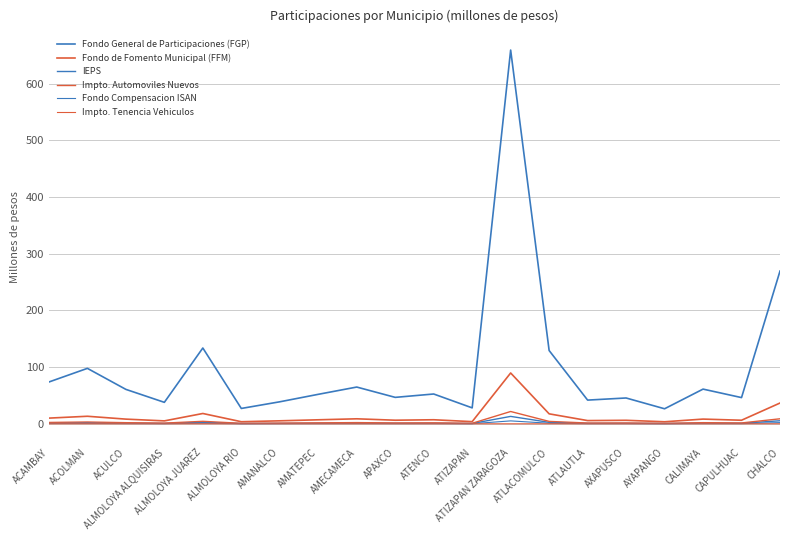

How many lines are shown in the chart?

6